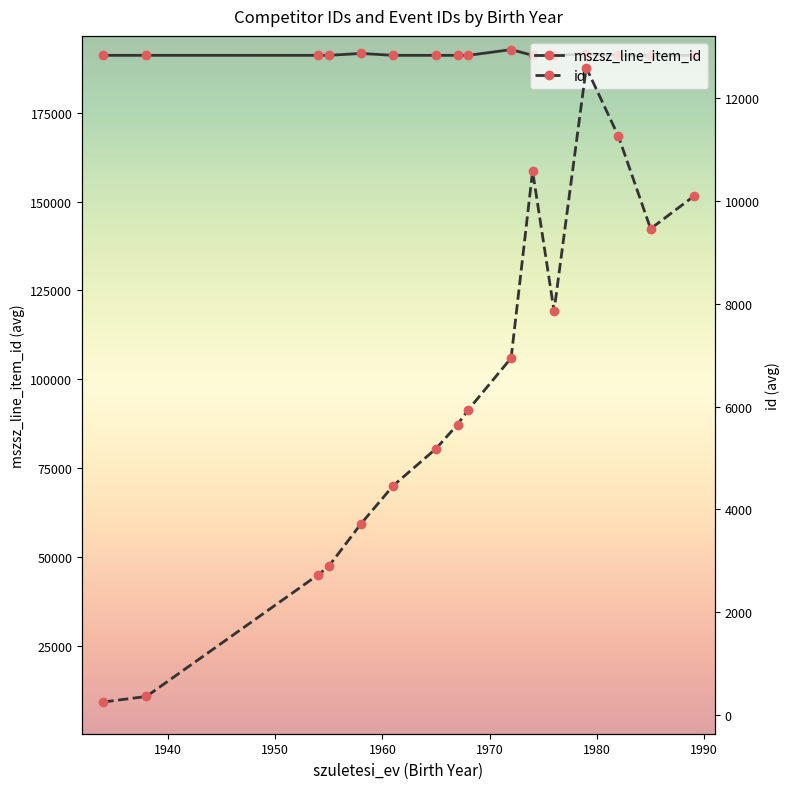

Is this an area chart (filled region under the line)?

No